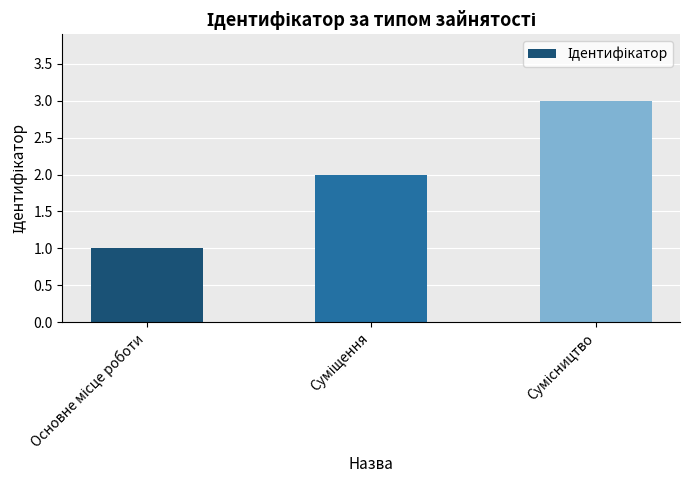

What is the maximum value shown in the chart?

3